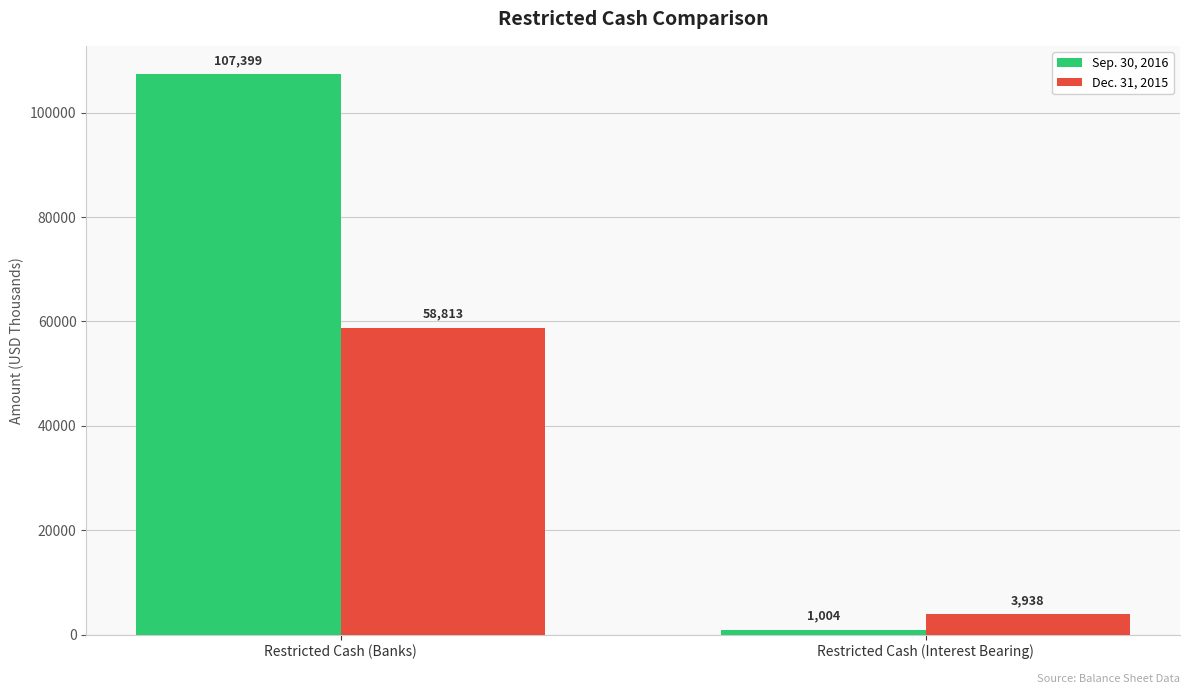

Rank the categories by Sep. 30, 2016 value from highest to lowest.

Restricted Cash (Banks), Restricted Cash (Interest Bearing)